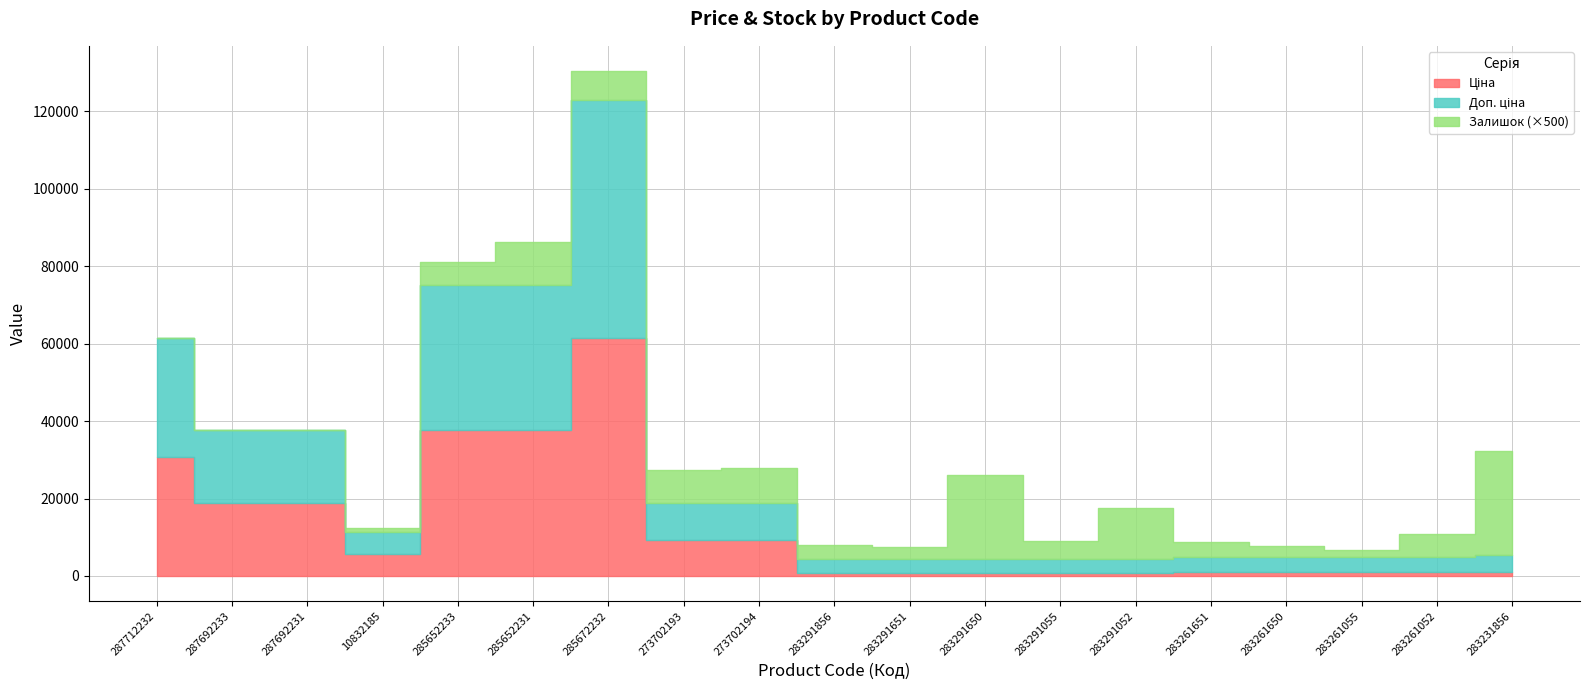

True or false: Ціна and Доп. ціна intersect in this chart.

False